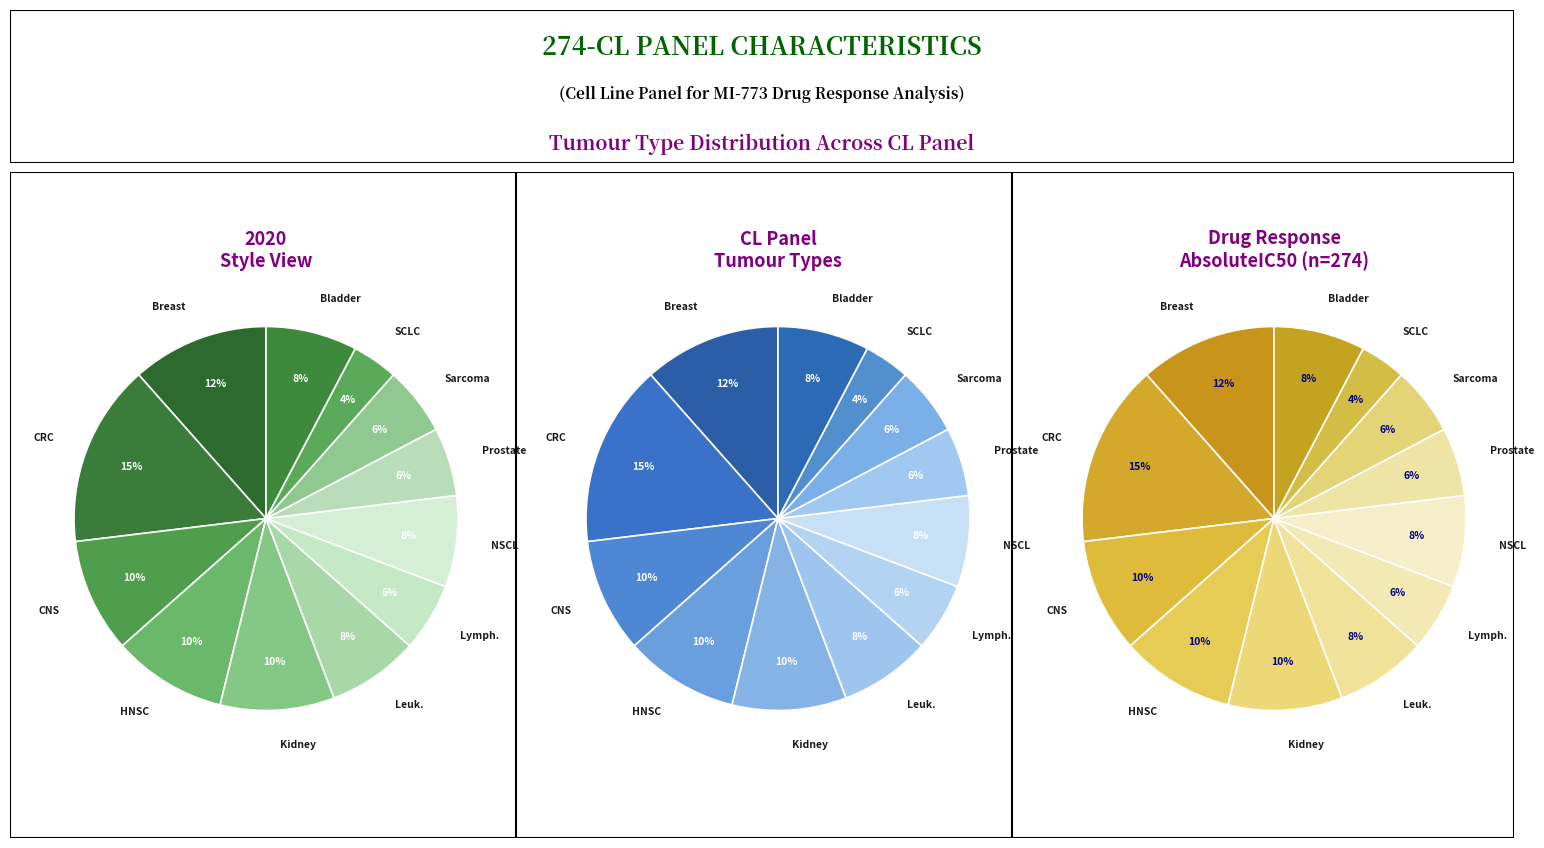

What portion of the pie excludes Head and neck (HNSC)?

90.4%